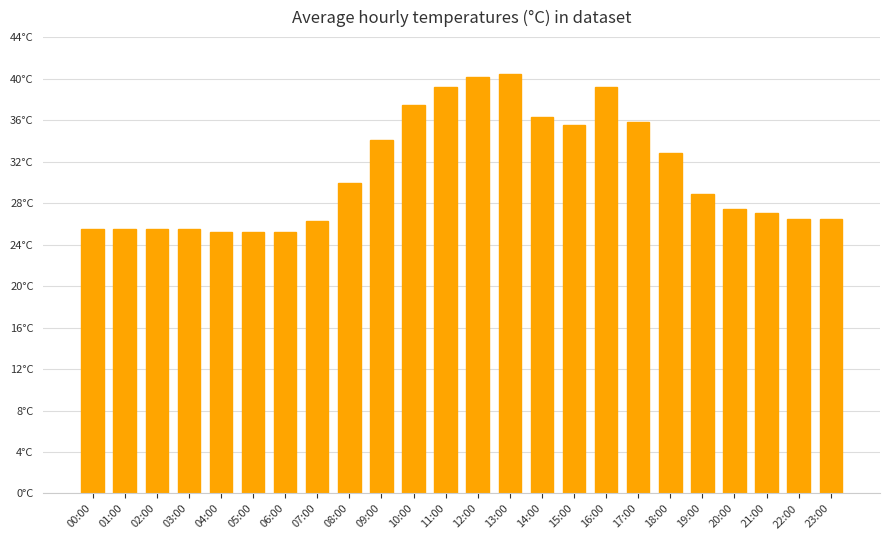

Does the chart contain any negative values?

No